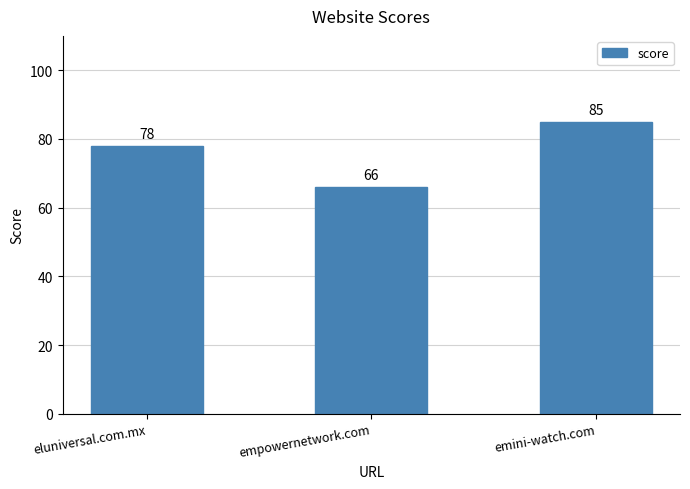

Reading left to right, transcribe all the data shown in this chart.

eluniversal.com.mx=78	empowernetwork.com=66	emini-watch.com=85